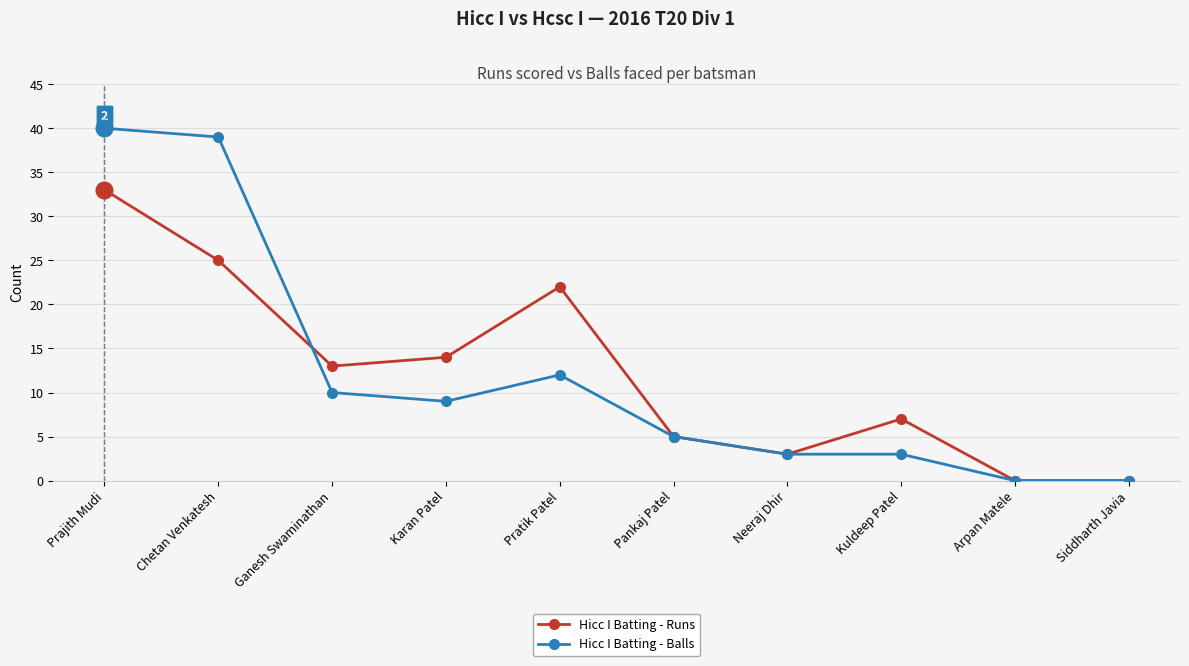

Is the value of Hicc I Batting - Balls at Chetan Venkatesh greater than the value of Hicc I Batting - Runs at Pratik Patel?

Yes